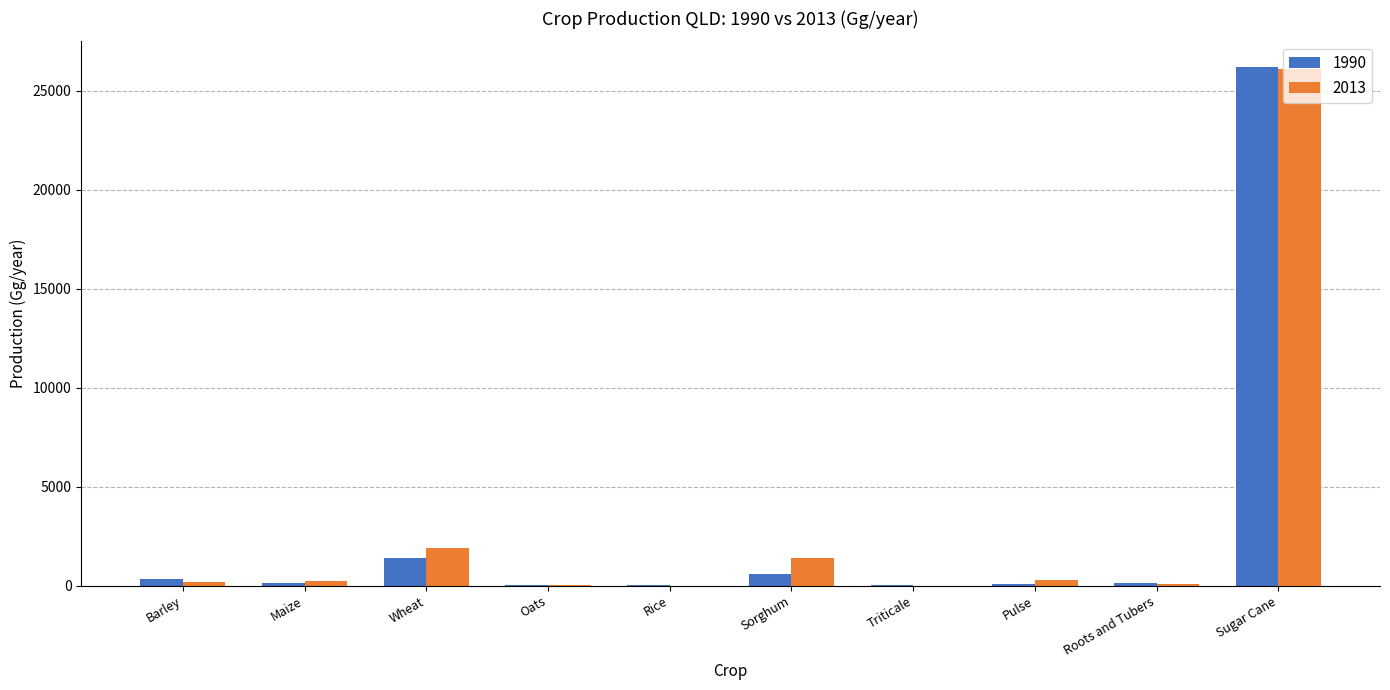

The 1990 series shows 42411.5 at Sugar Cane. True or false?

False